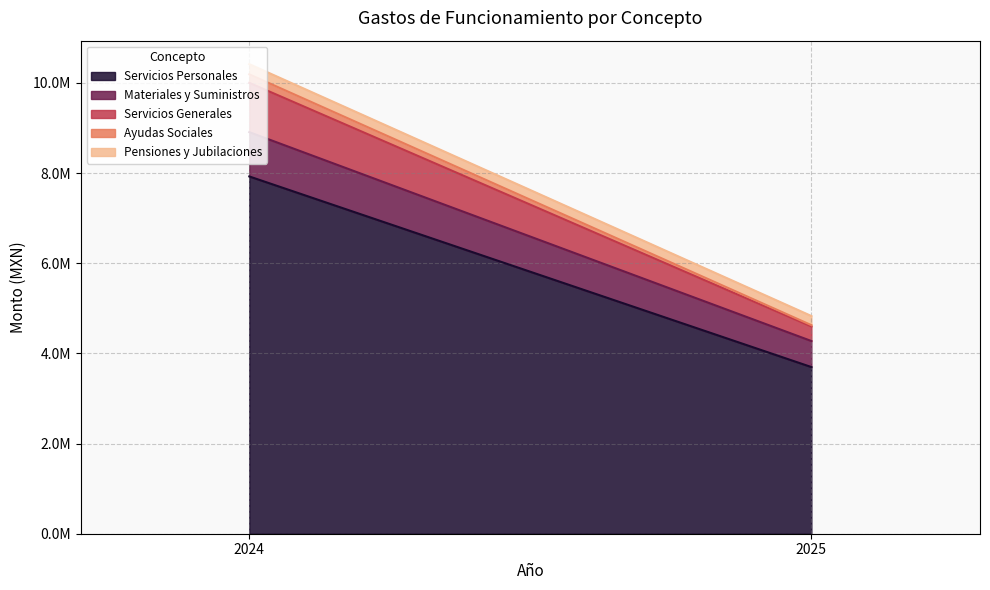

Is the value of Materiales y Suministros at 2024 greater than the value of Pensiones y Jubilaciones at 2024?

Yes